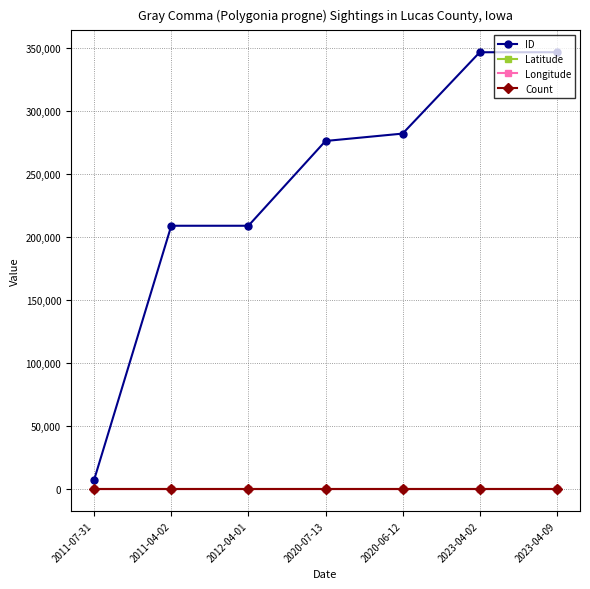

What is the average value of the Count series?

1.3